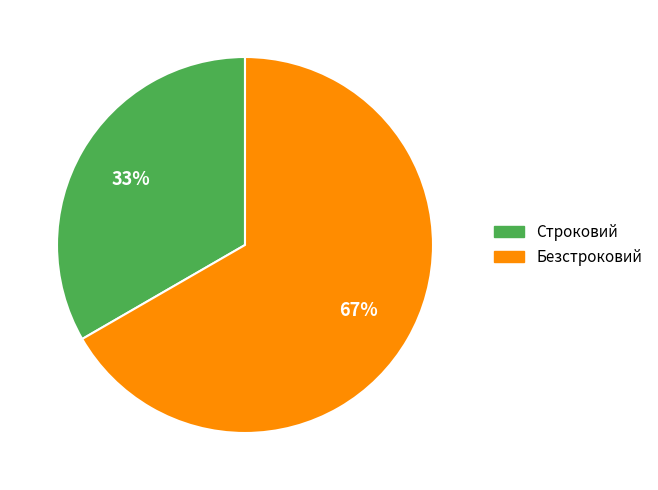

Rank the categories by value from lowest to highest.

Строковий, Безстроковий